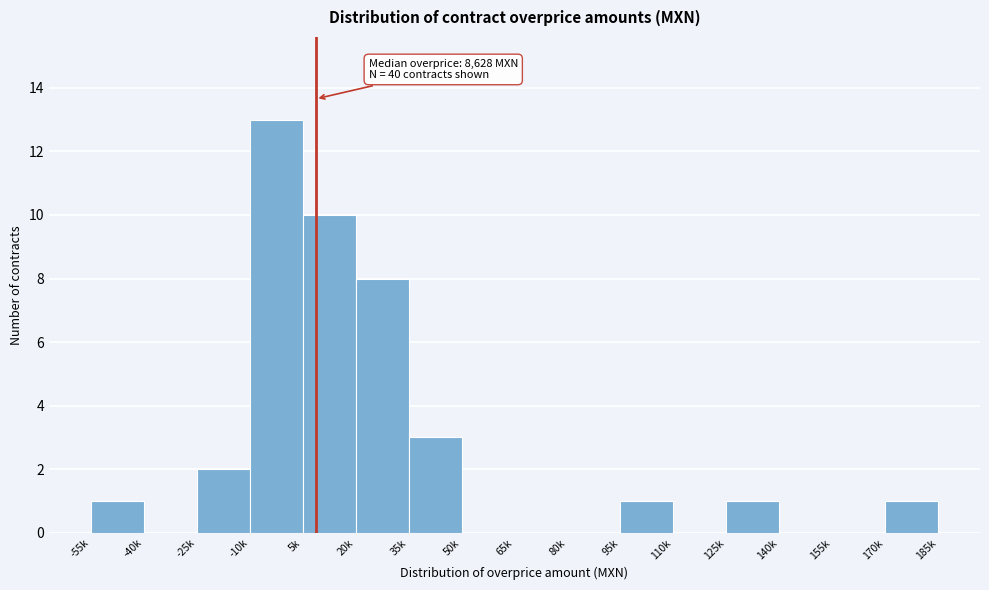

Reading right to left, extract all data points from this chart.

170k=1	155k=0	140k=0	125k=1	110k=0	95k=1	80k=0	65k=0	50k=0	35k=3	20k=8	5k=10	-10k=13	-25k=2	-40k=0	-55k=1